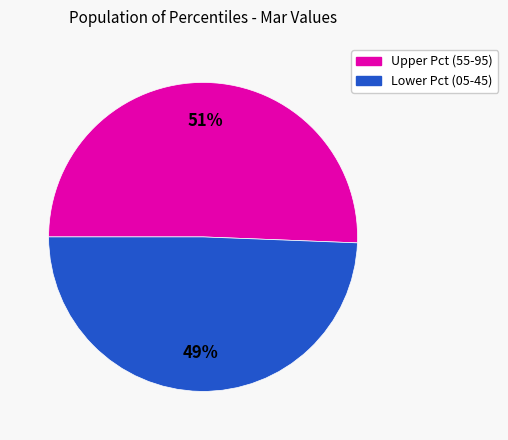

To the nearest percent, what is the average slice percentage?

50%